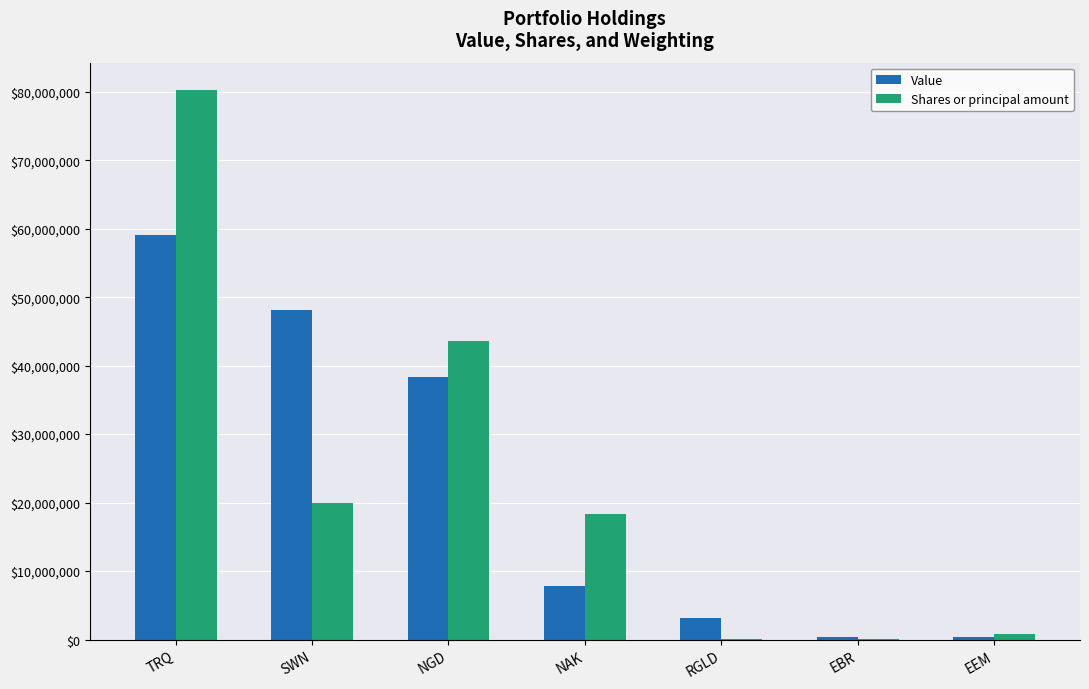

Where is Value nearest to the value 29691000?

NGD